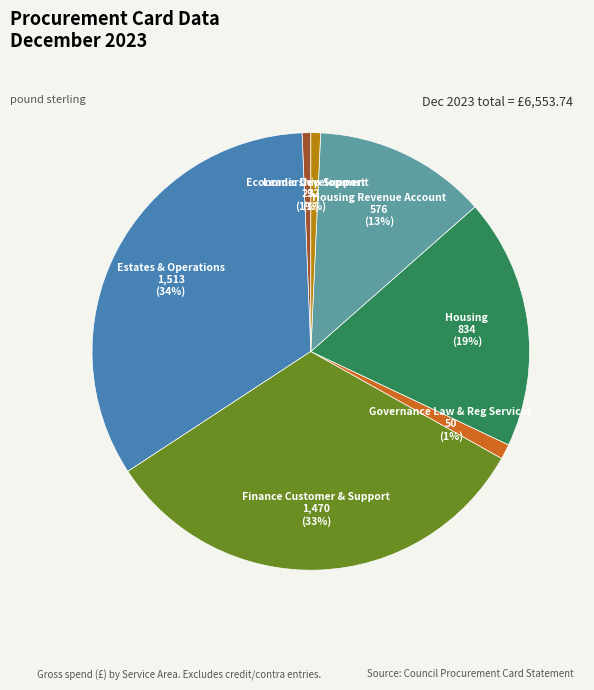

Do Housing Revenue Account and Economic Development together represent more than half of the pie?

No